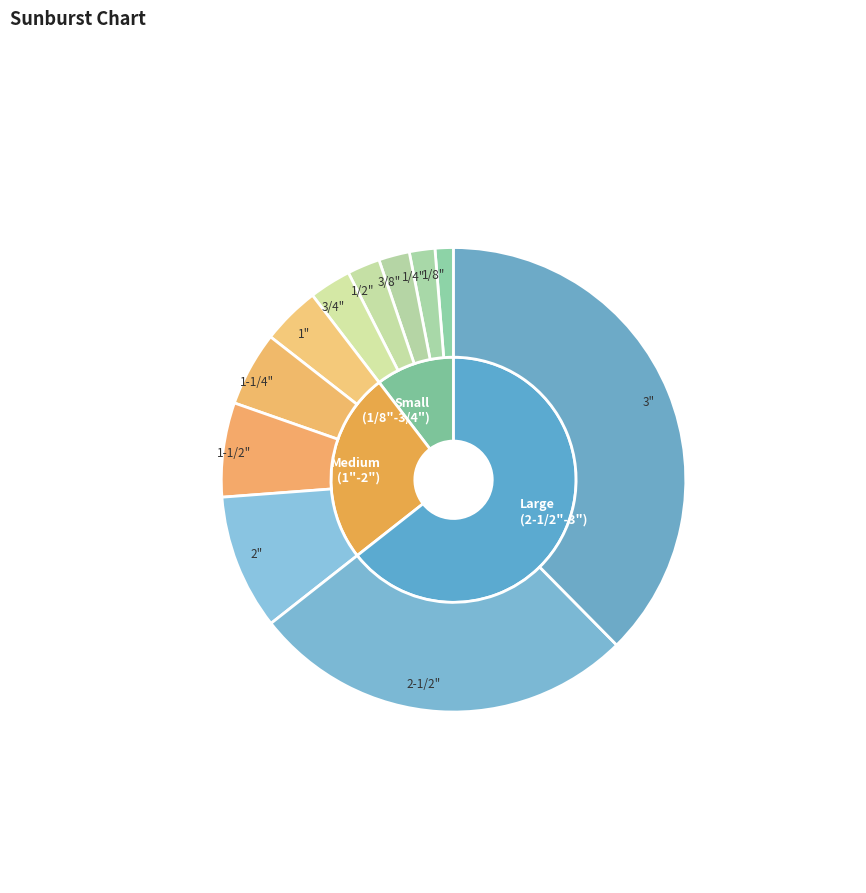

Count the number of slices in the pie.

11